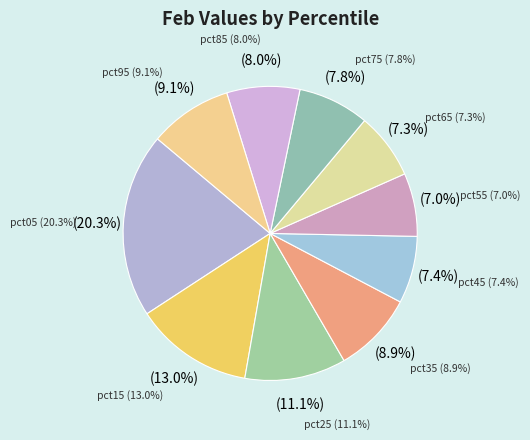

True or false: pct05 accounts for 20% of the total.

True